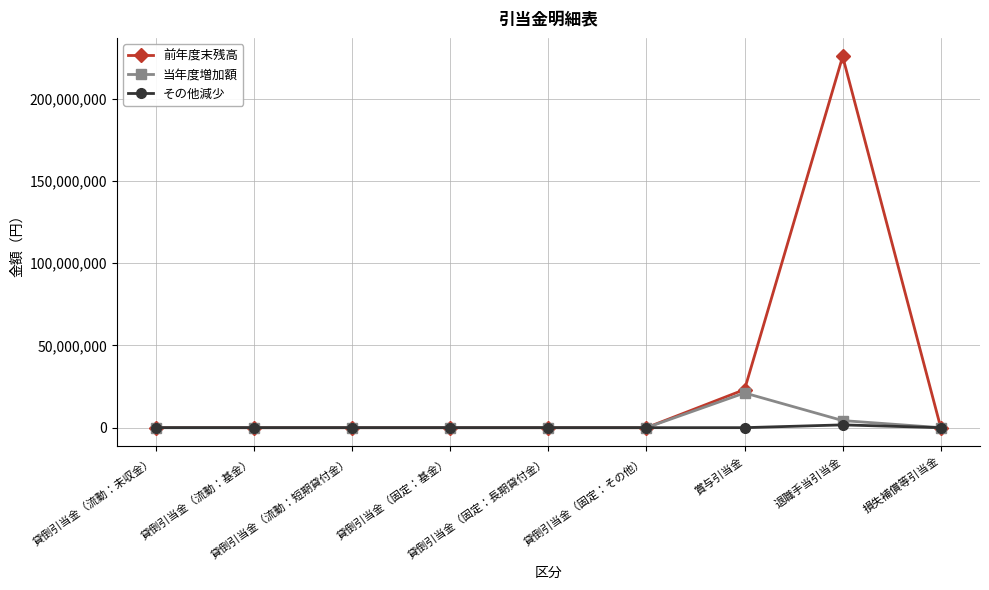

What is the sum of all その他減少 values?

1691380